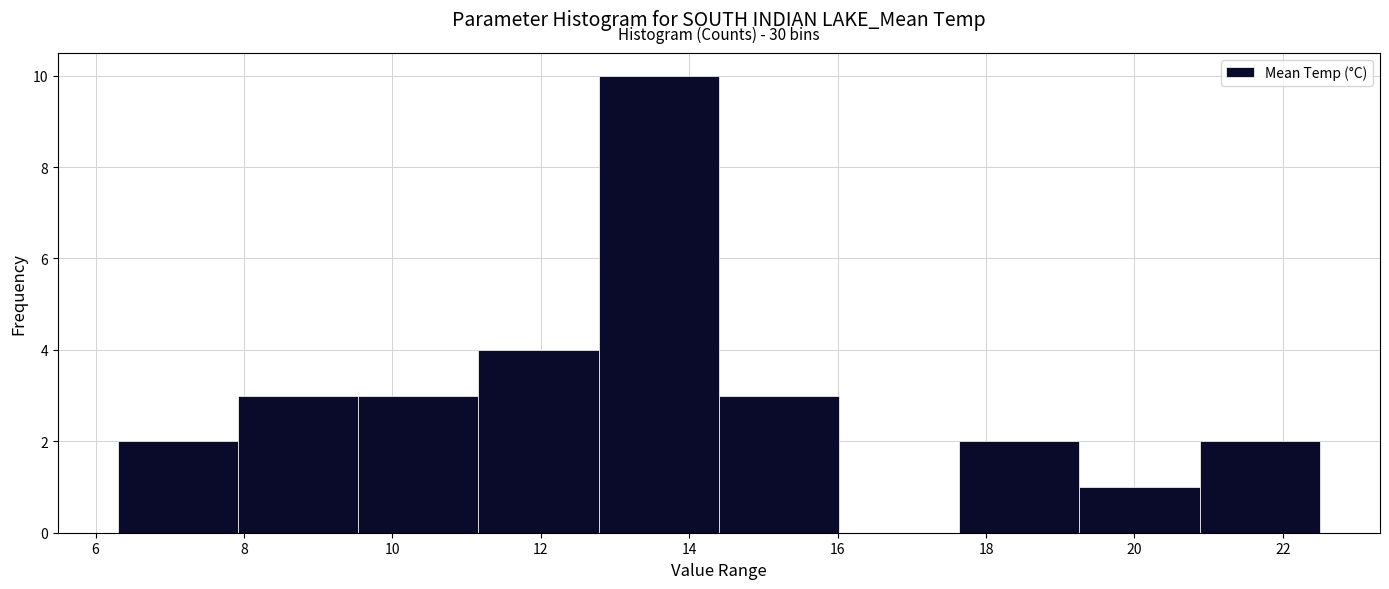

Which range on the x-axis has the tallest bar?

12.78 to 14.40